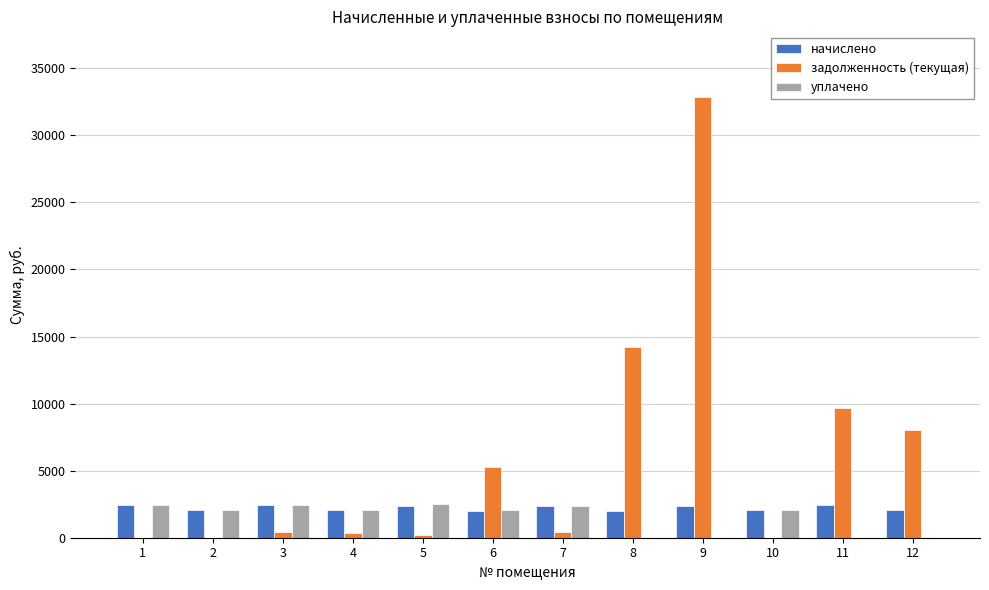

What is the greatest value displayed?

32831.2